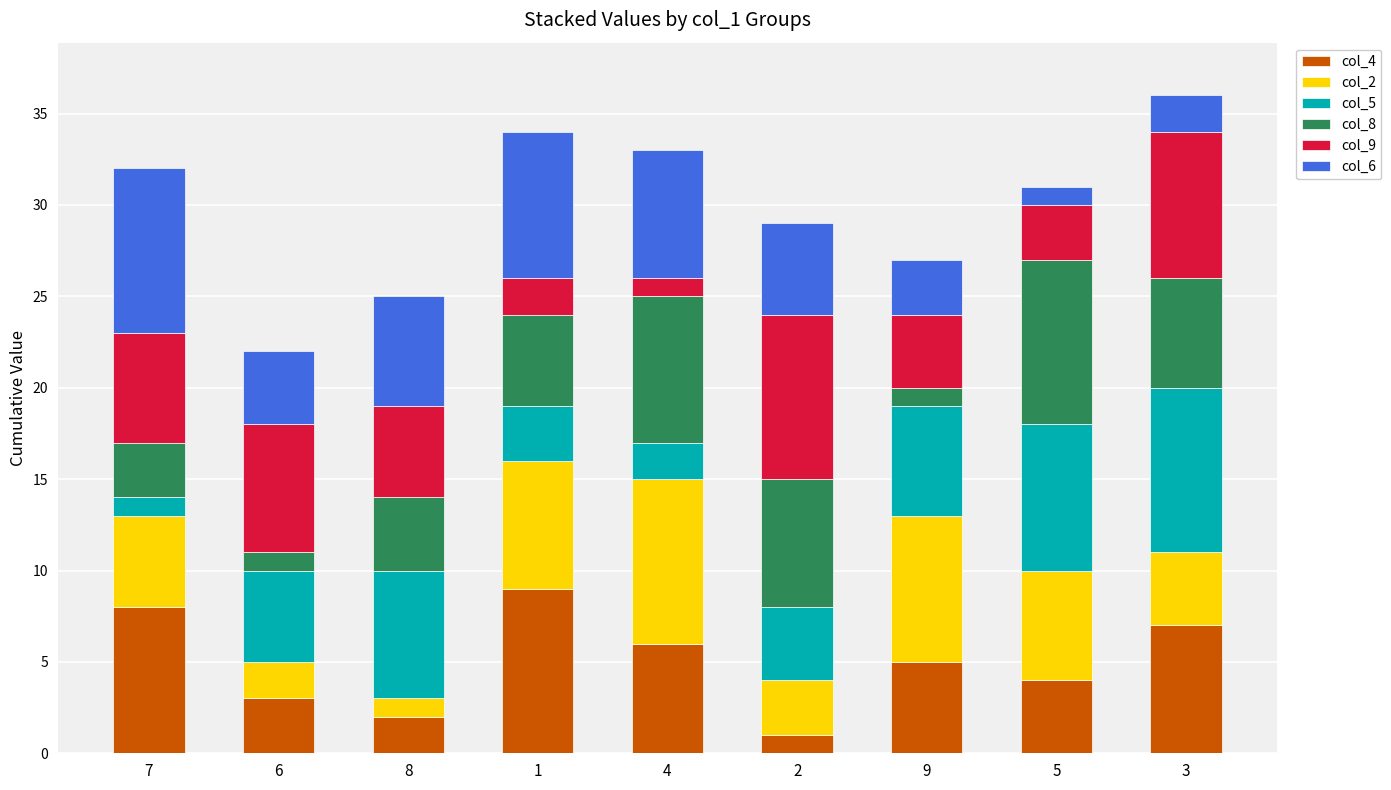

The col_4 series shows 10 at 3. True or false?

False